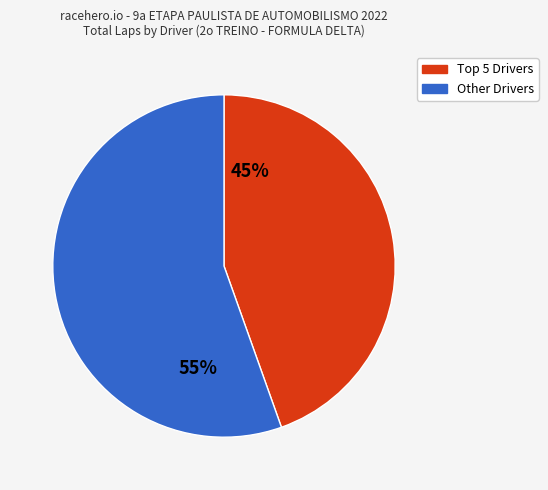

Is there any slice that represents more than half of the pie?

Yes